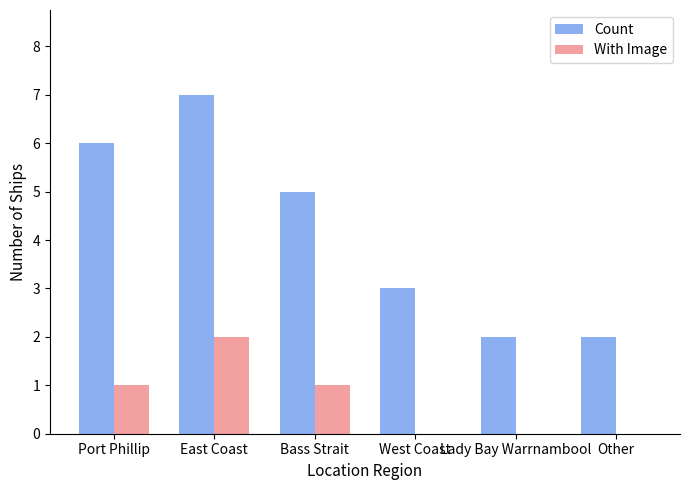

How many groups of bars are there?

6